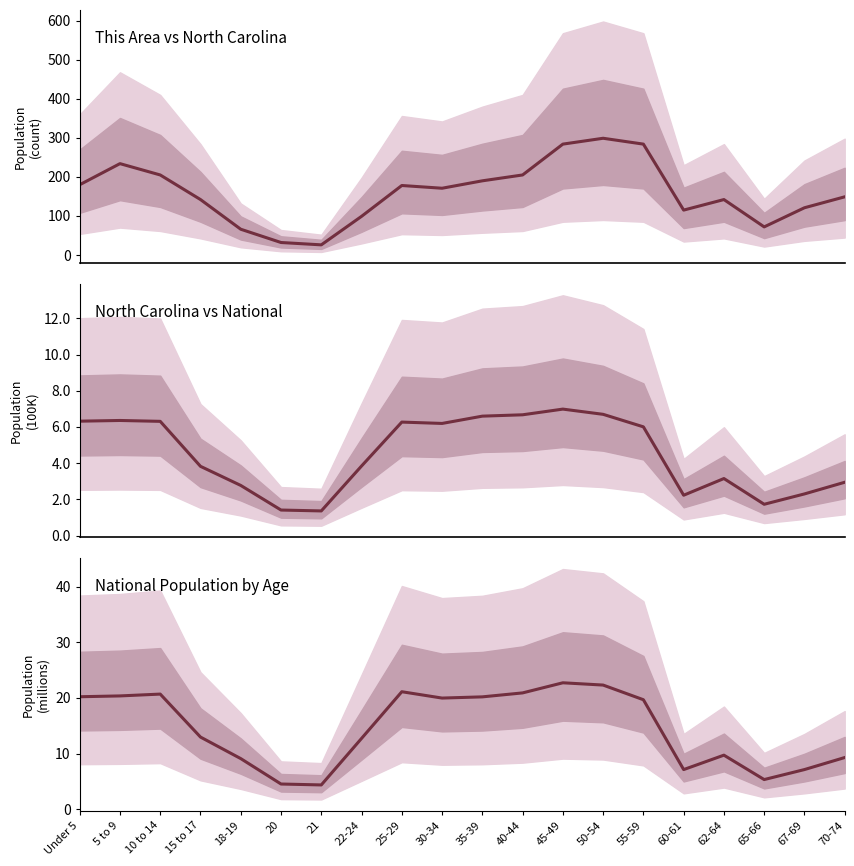

Which category has the highest value in the This Area series?

50-54